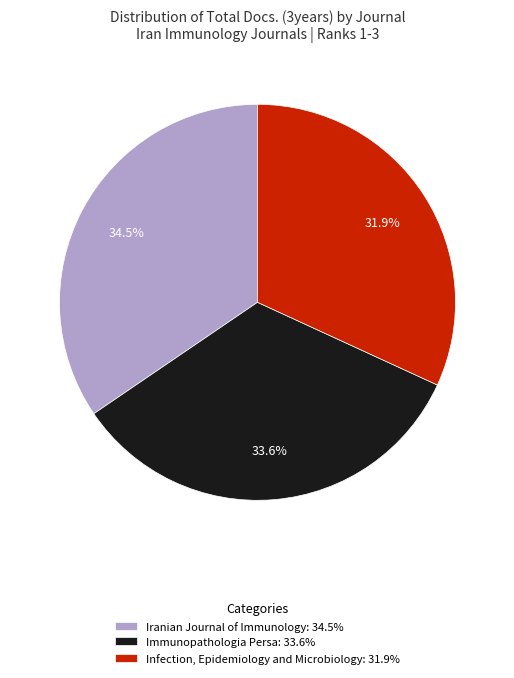

To the nearest percent, what is the combined percentage of Iranian Journal of Immunology and Infection, Epidemiology and Microbiology?

66%